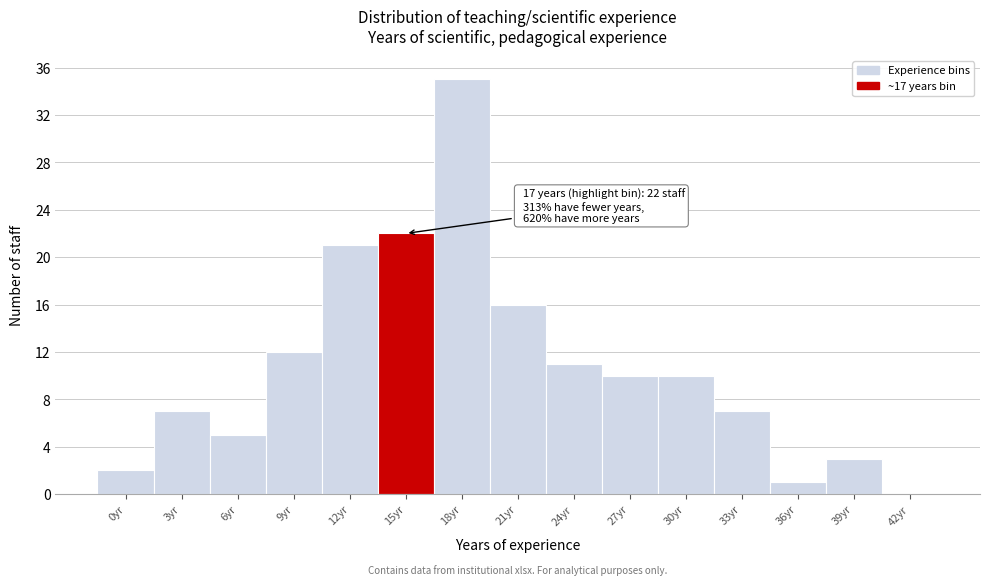

Reading left to right, transcribe all the data shown in this chart.

0yr=2	3yr=7	6yr=5	9yr=12	12yr=21	15yr=22	18yr=35	21yr=16	24yr=11	27yr=10	30yr=10	33yr=7	36yr=1	39yr=3	42yr=0